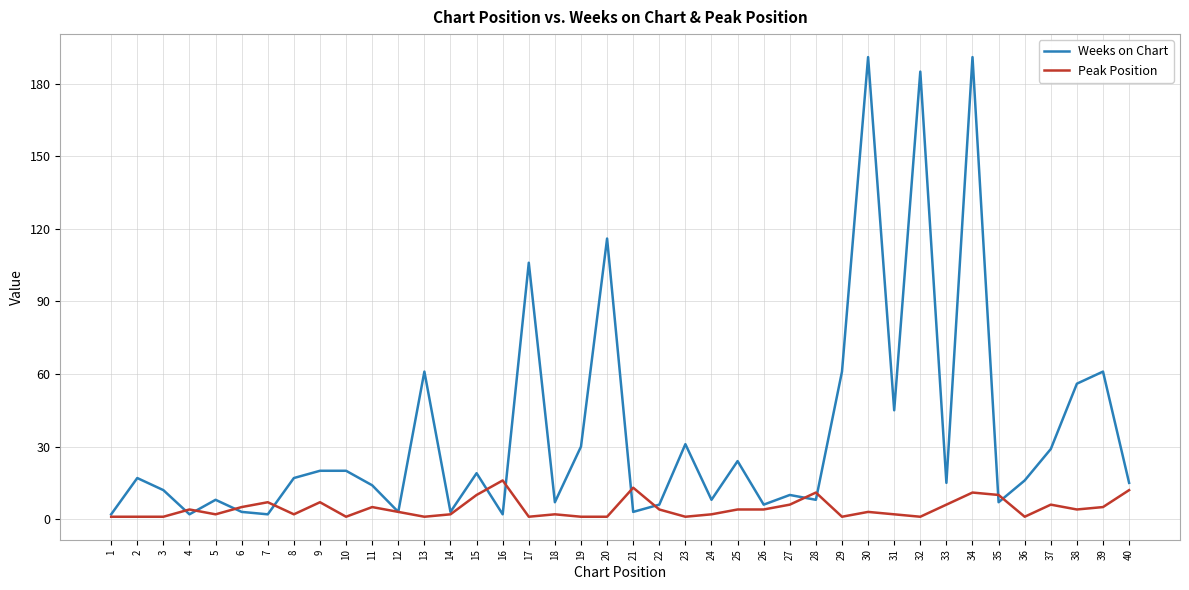

Between 31 and 38, which series saw the biggest shift?

Weeks on Chart